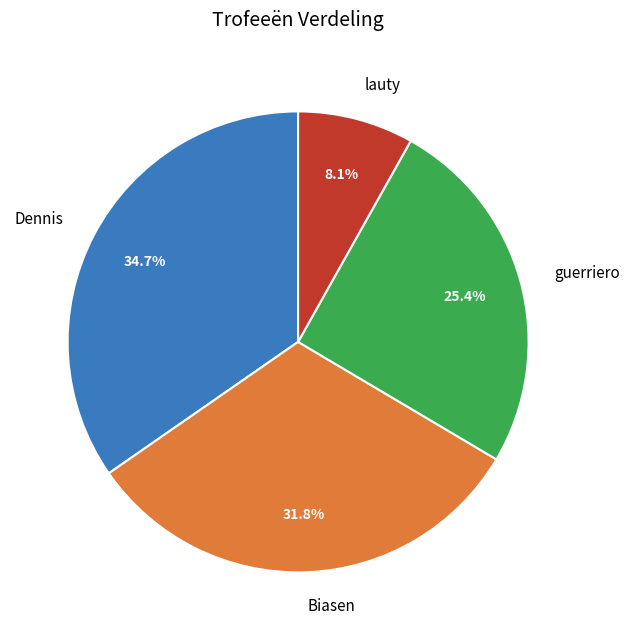

How many slices are in this pie chart?

4